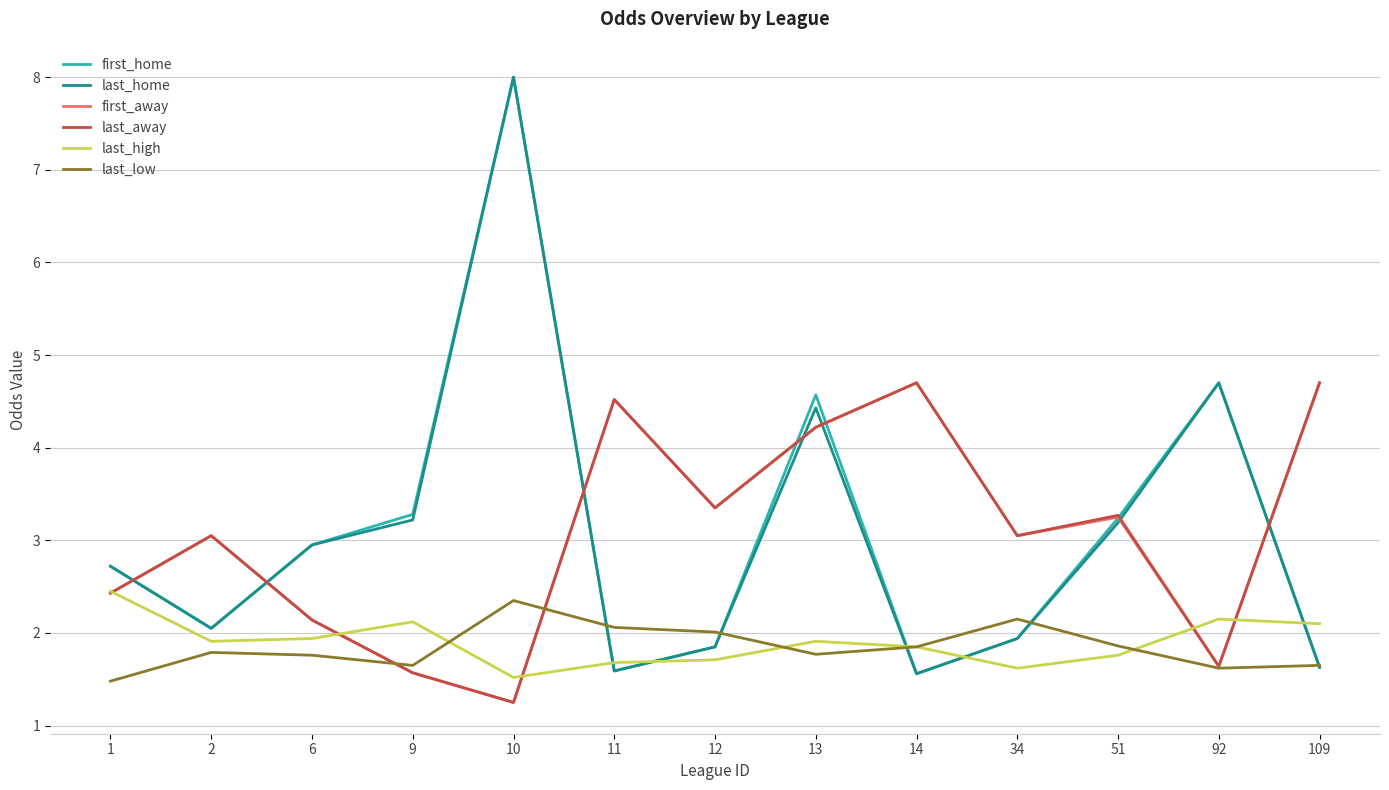

Which label corresponds to the smallest value in the chart?

10